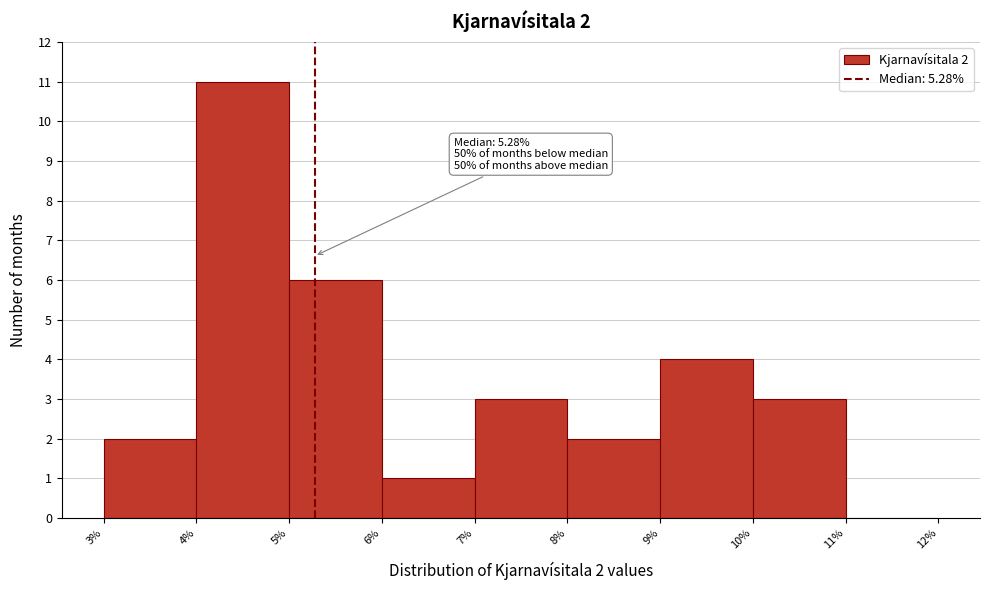

Over which range of the x-axis is the bar tallest?

4% to 5%